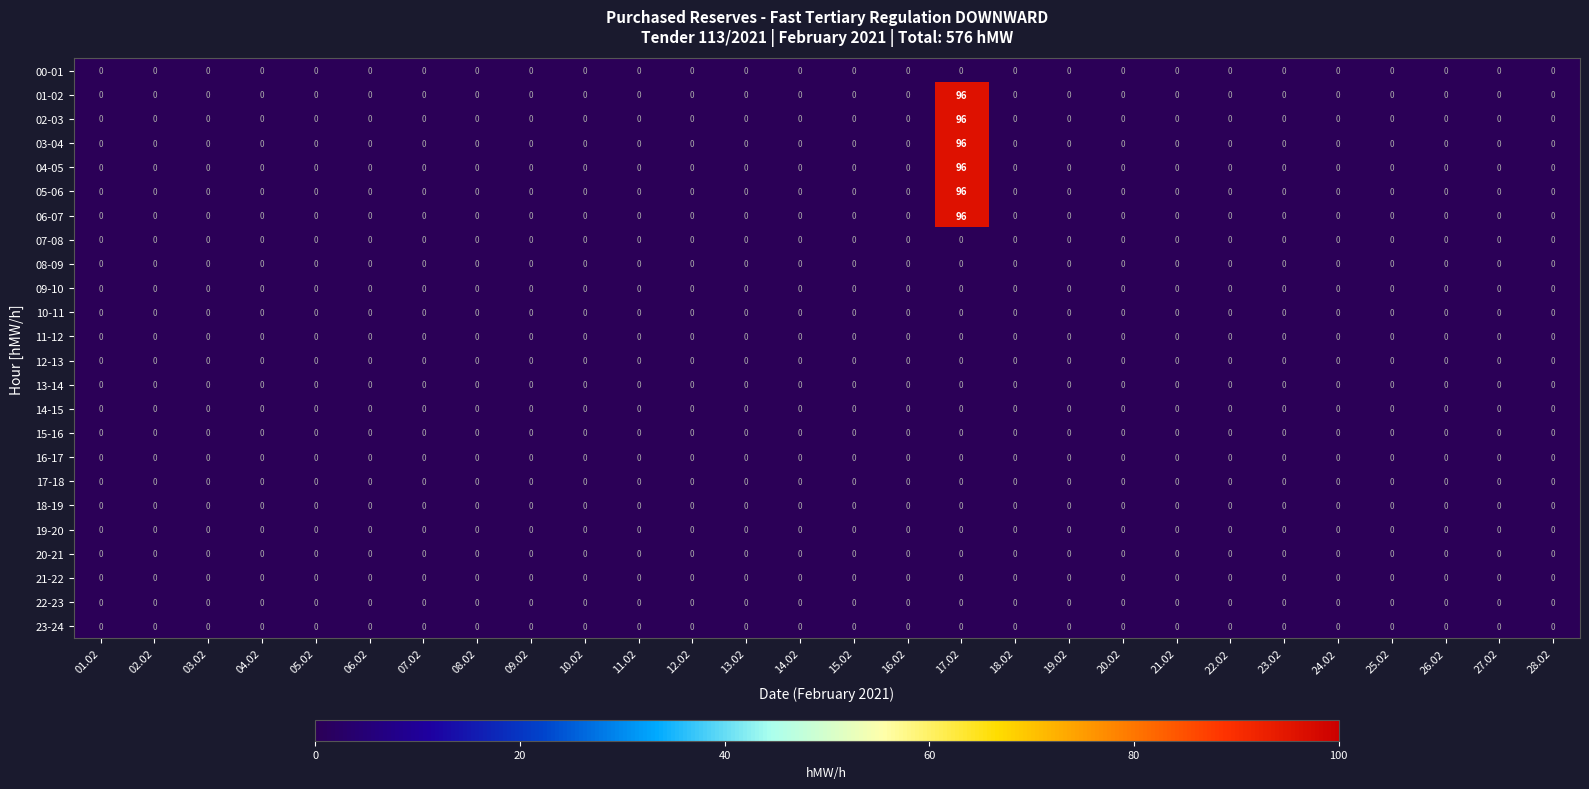

The value of 18-19 at 11.02 is 0. True or false?

True